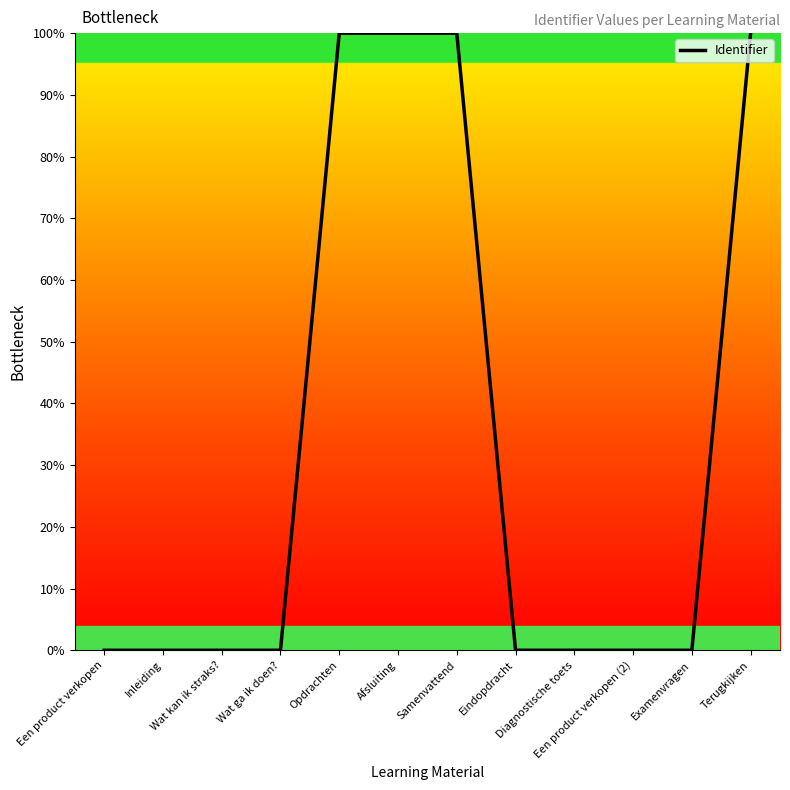

What is the greatest value displayed?

100.0